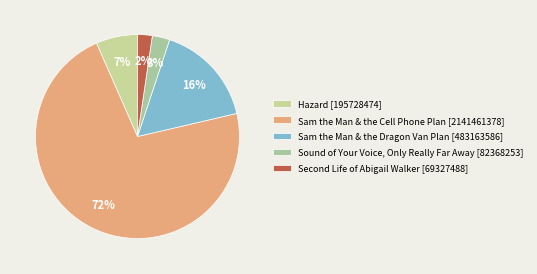

Which slice is the smallest?

Second Life of Abigail Walker